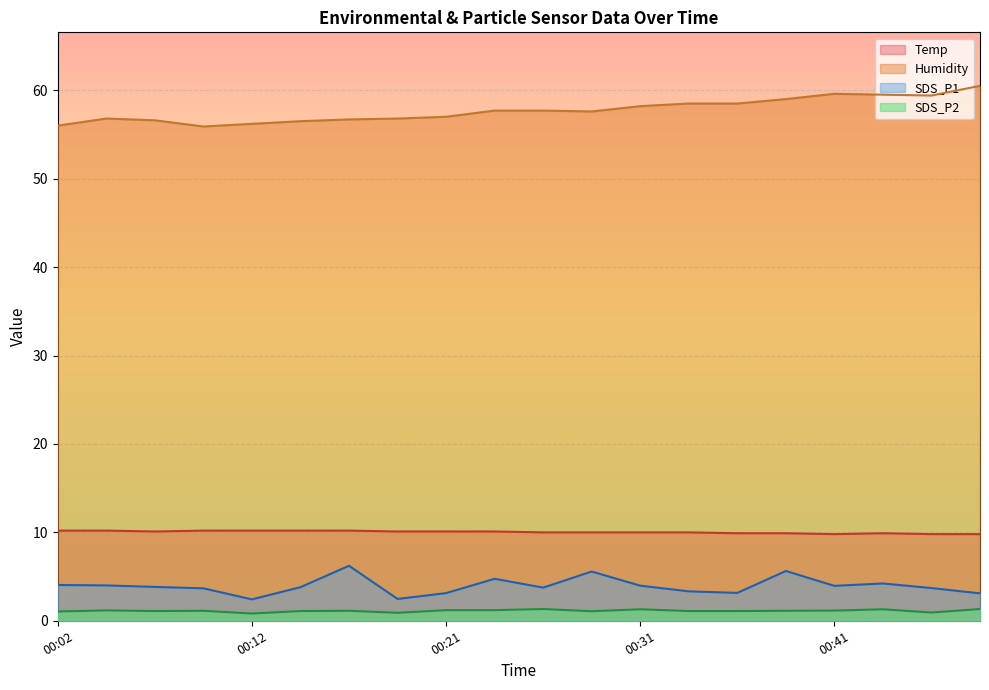

Where does the SDS_P2 series first go above 1?

00:02